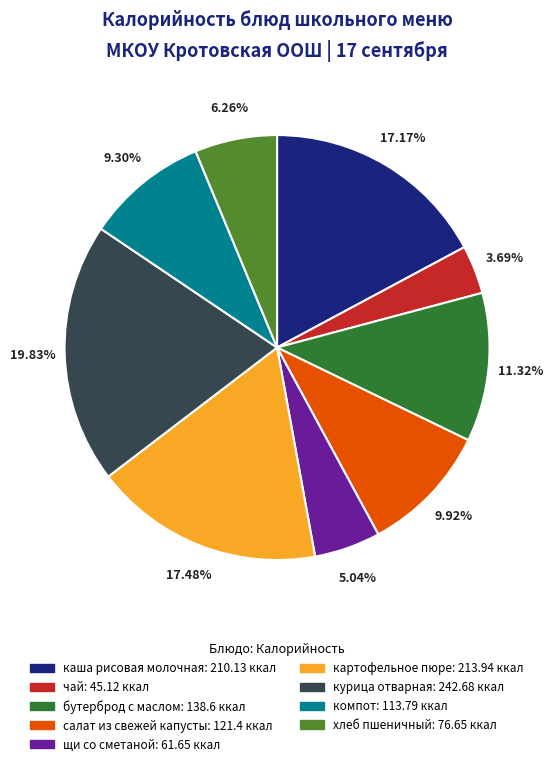

Does салат из свежей капусты represent more than half of the total?

No